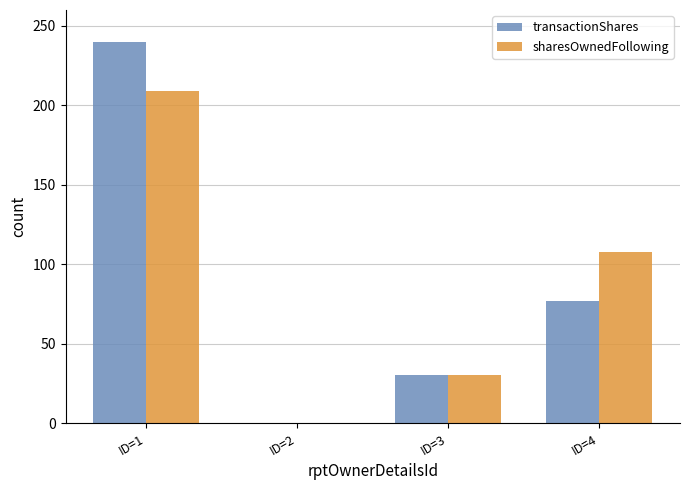

How many groups of bars are there?

4